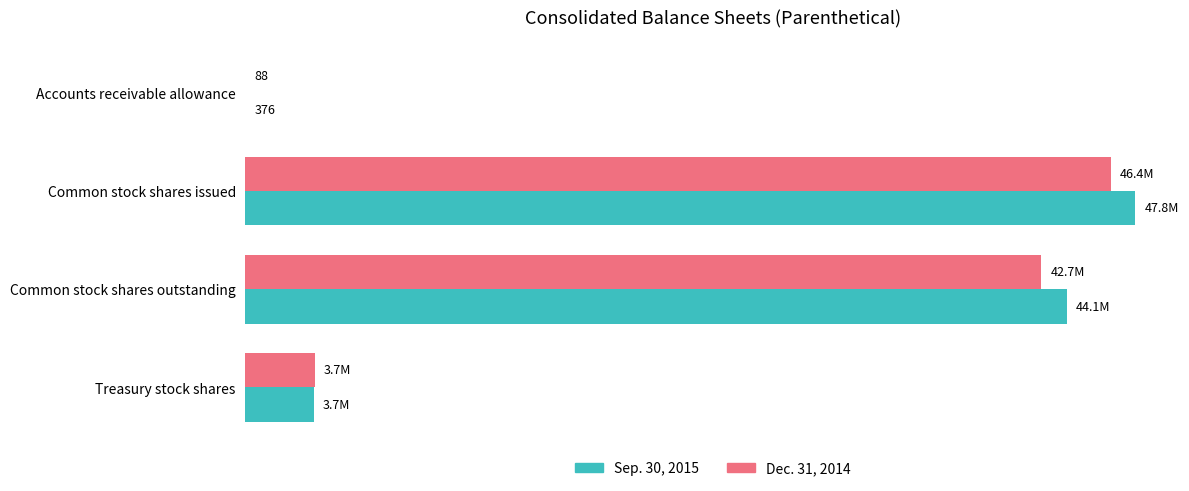

What are all the series names shown in the legend?

Sep. 30, 2015, Dec. 31, 2014